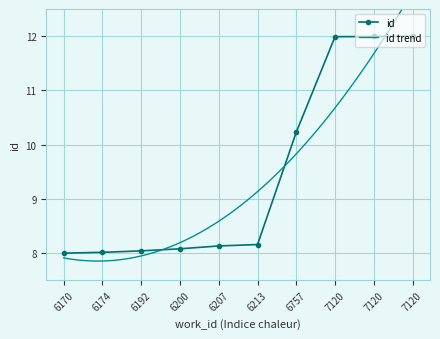

What is the sum of the values at 7120 and 6757?

22.2